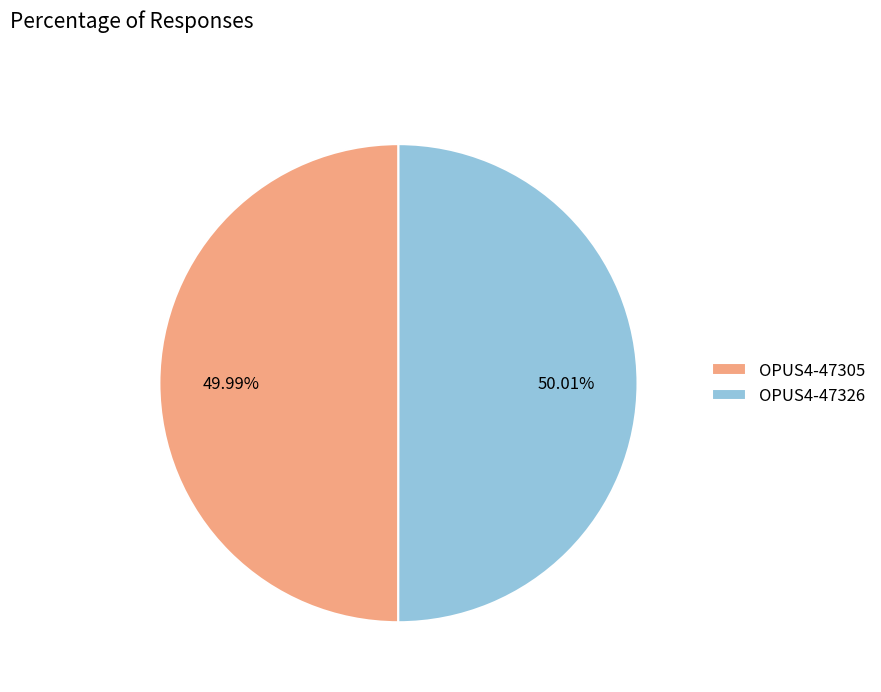

Is there a majority slice in this chart?

Yes